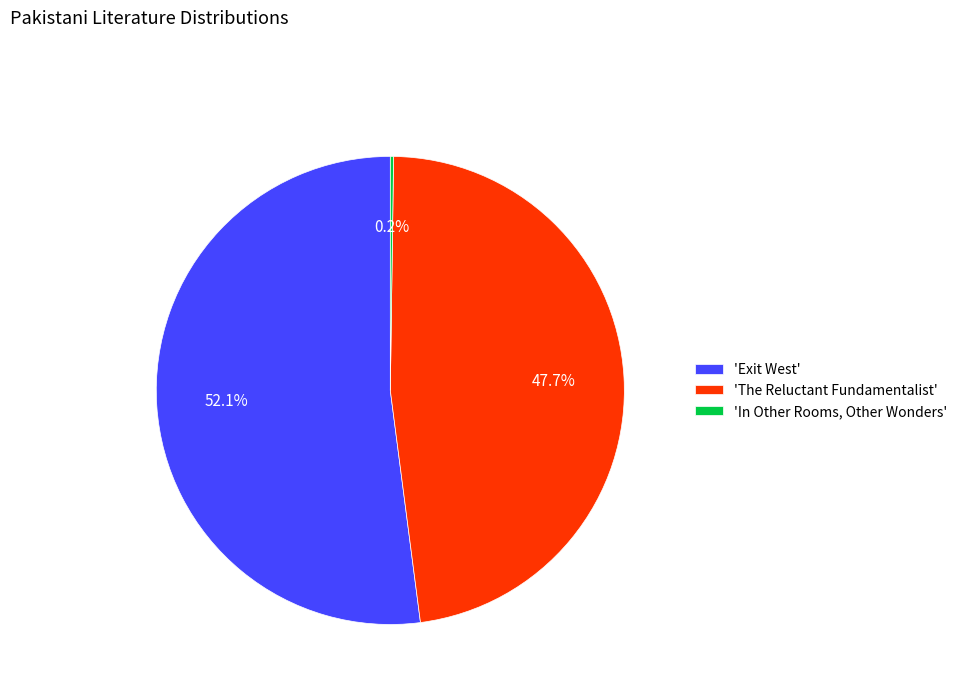

Which category has the biggest portion of the pie?

'Exit West'